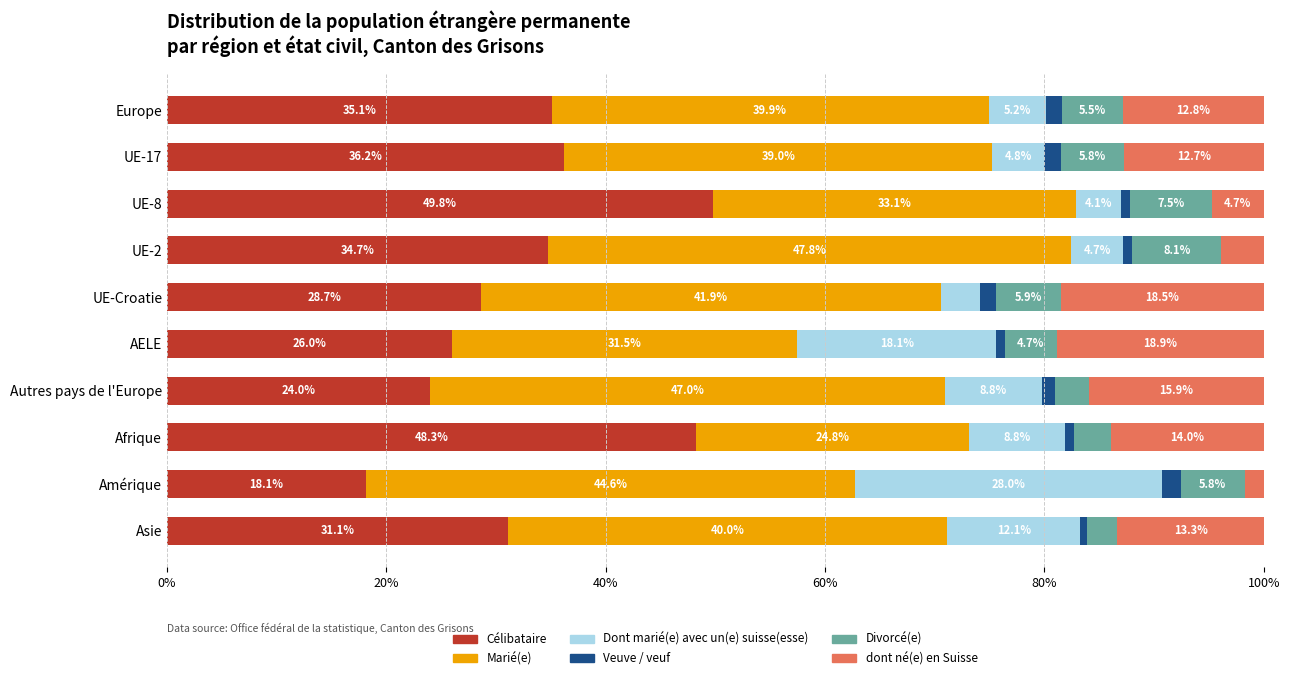

What is the total value across all series at AELE?

100.0